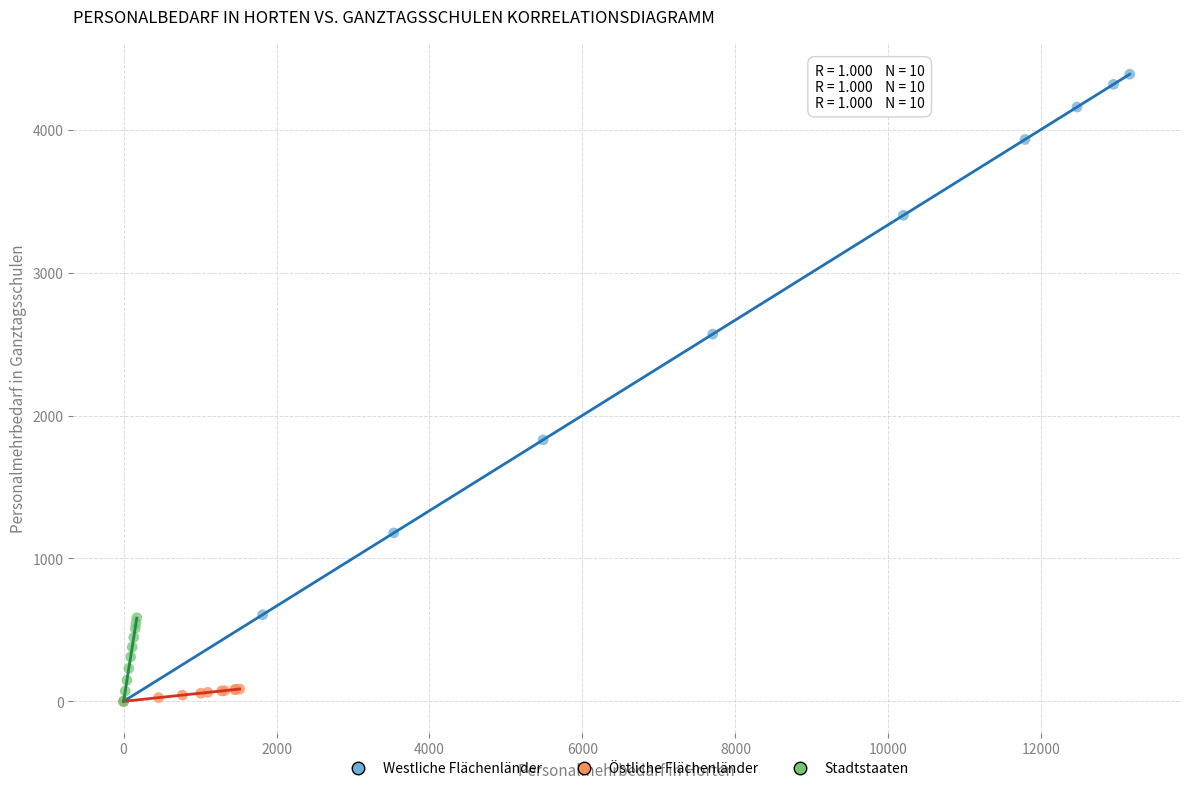

Which series reaches the maximum Y coordinate?

Westliche Flächenländer